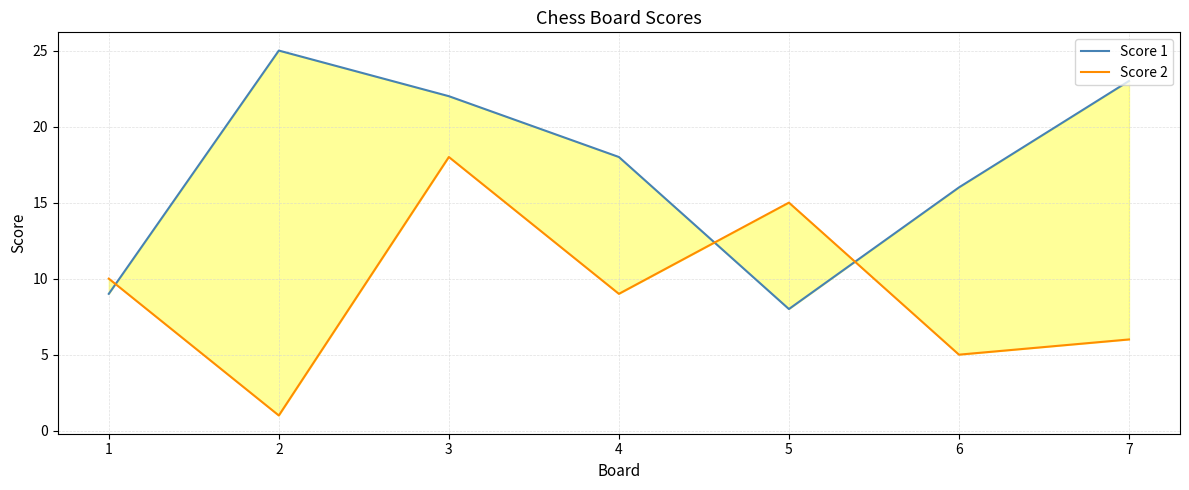

What is the spread (max minus min) of values at 5?

7